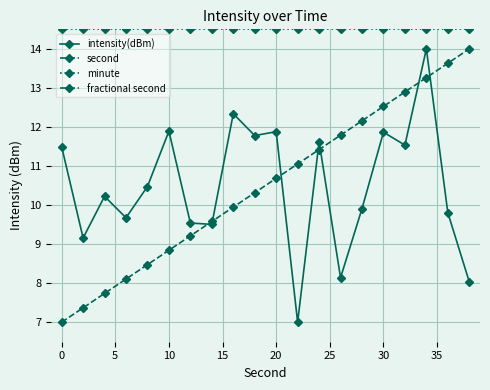

The value of minute at 10 is 14.5. True or false?

True